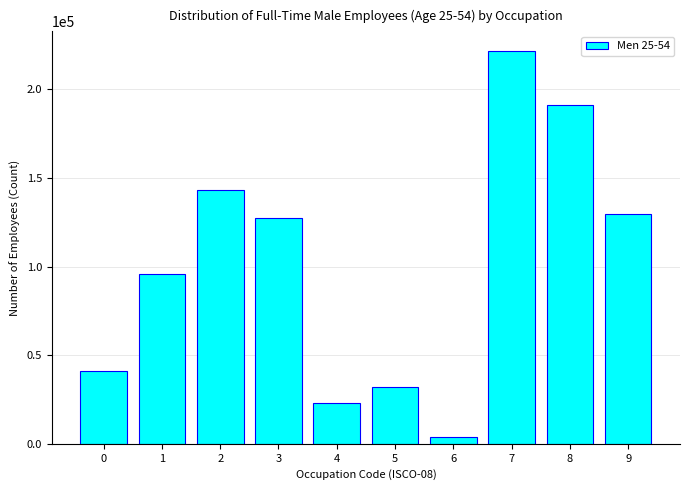

Reading right to left, extract all data points from this chart.

9=129579	8=191064	7=221626	6=3949	5=32208	4=23301	3=127494	2=143118	1=95894	0=40864